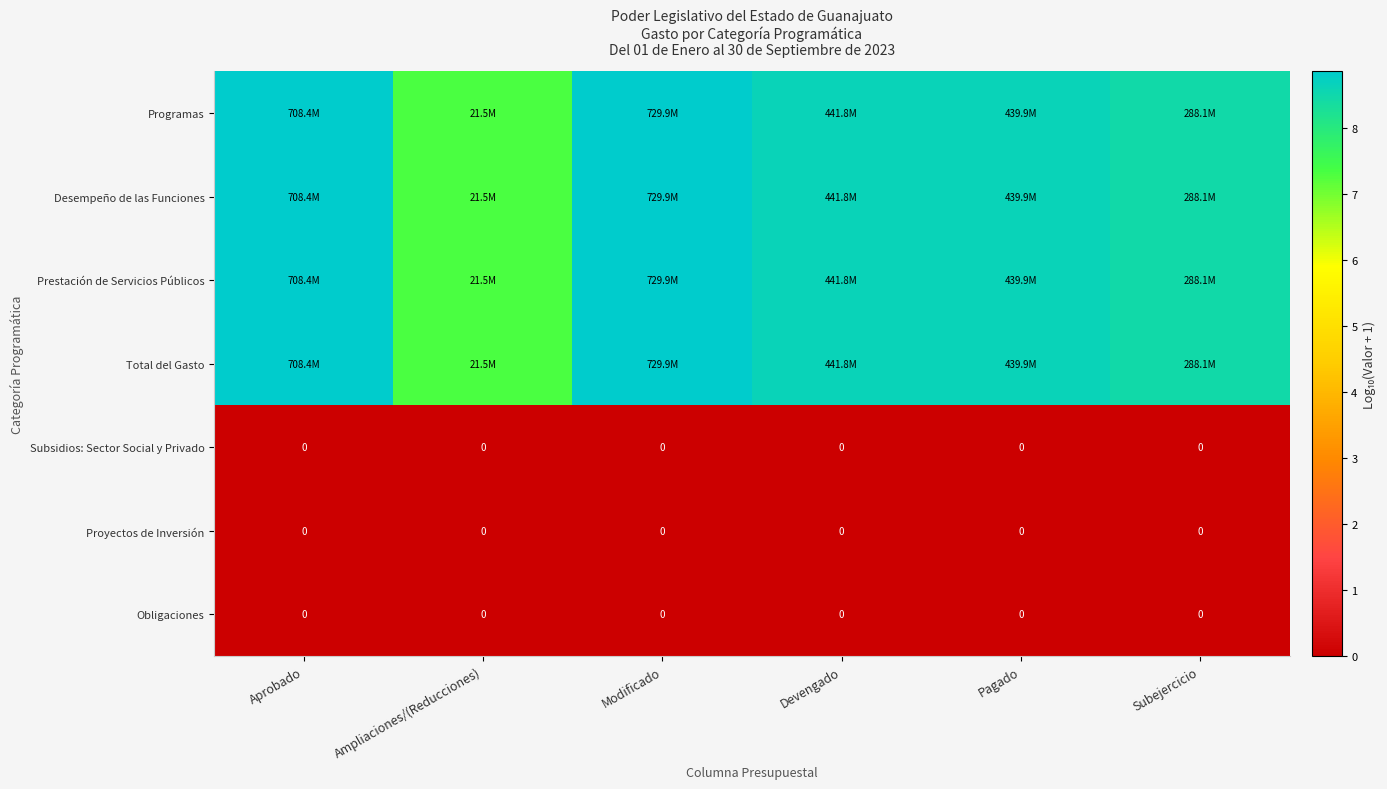

At which label is Prestación de Servicios Públicos closest to 8?

Subejercicio